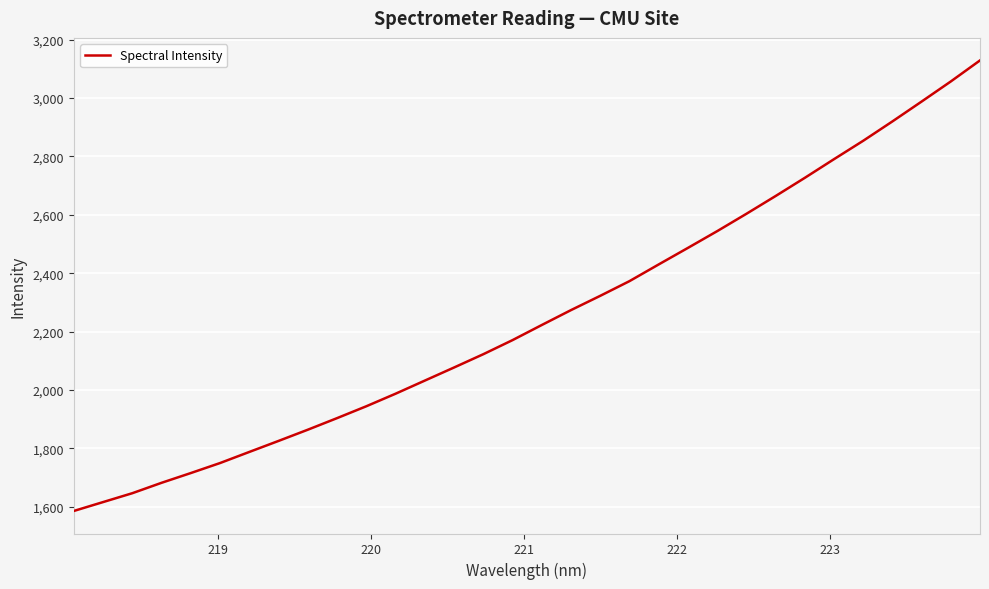

What is the greatest value displayed?

3128.7